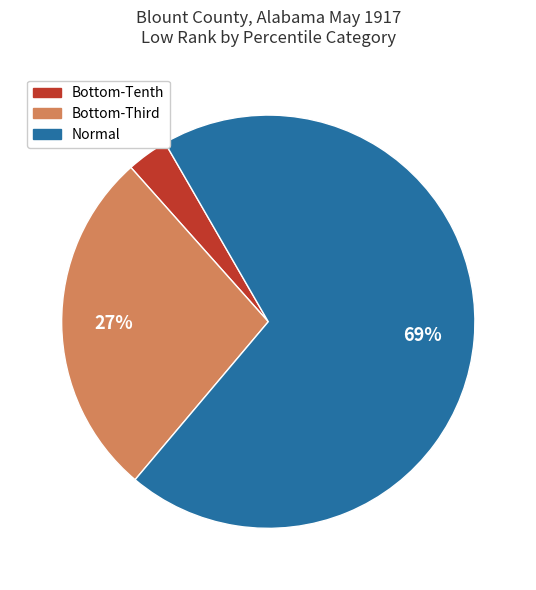

To the nearest percent, what is the average slice percentage?

33%